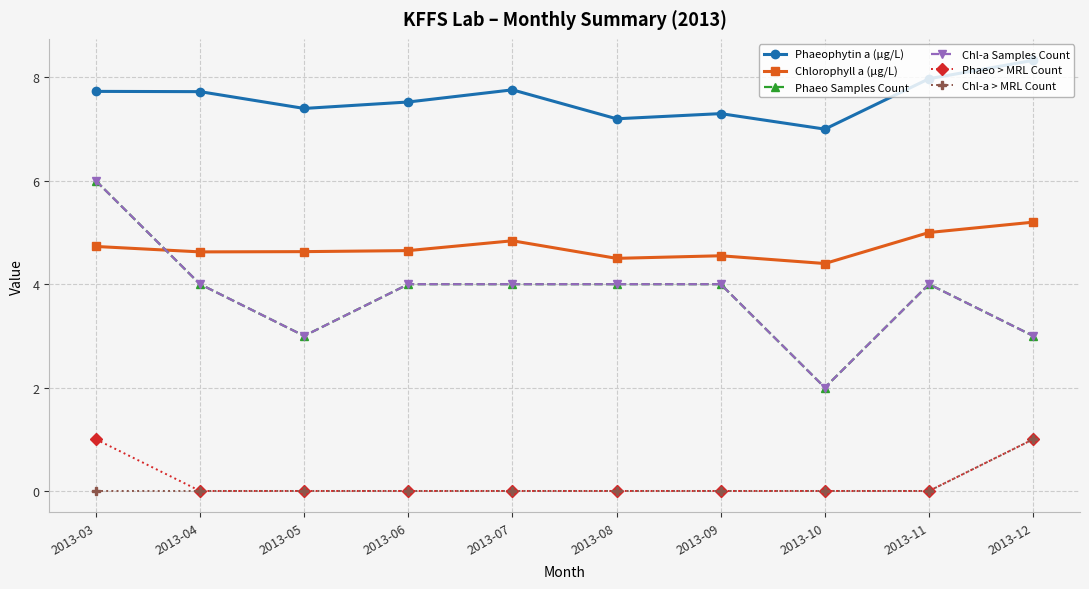

How many lines are shown in the chart?

6